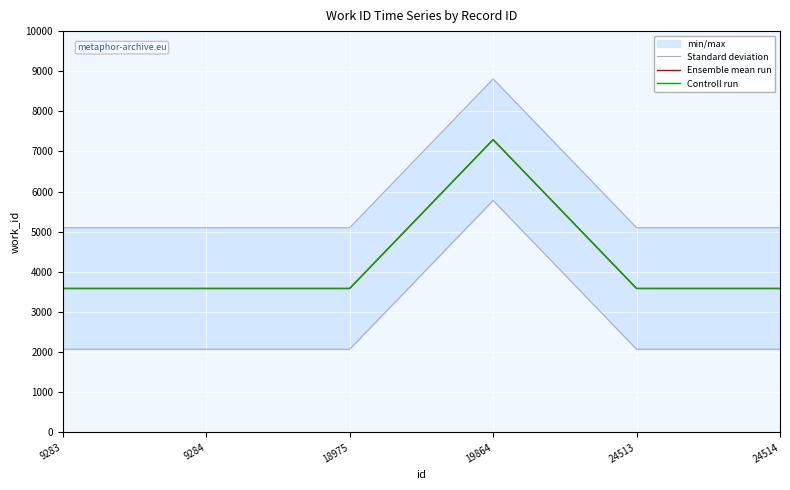

The Controll run series shows 10826.5 at 19864. True or false?

False